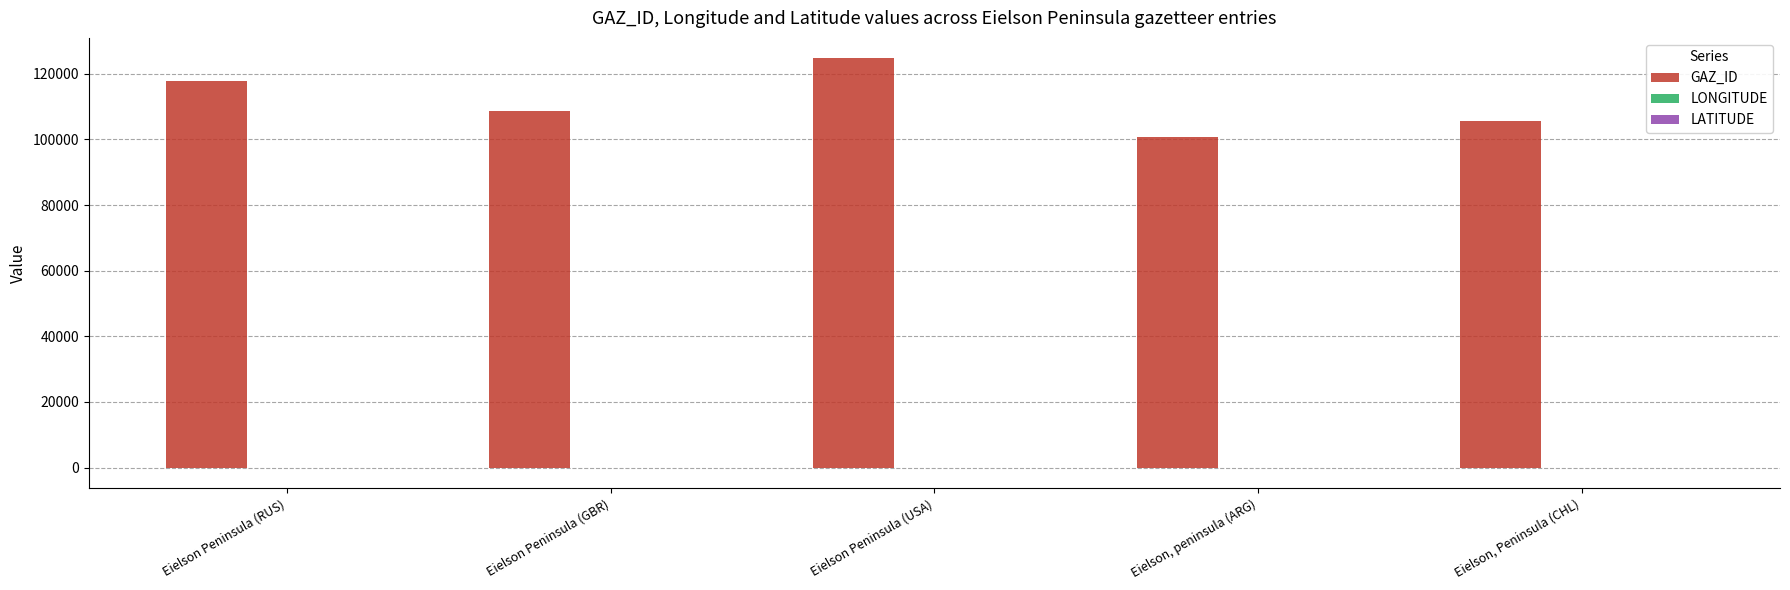

At which category is the sum across all series the highest?

Eielson Peninsula (USA)